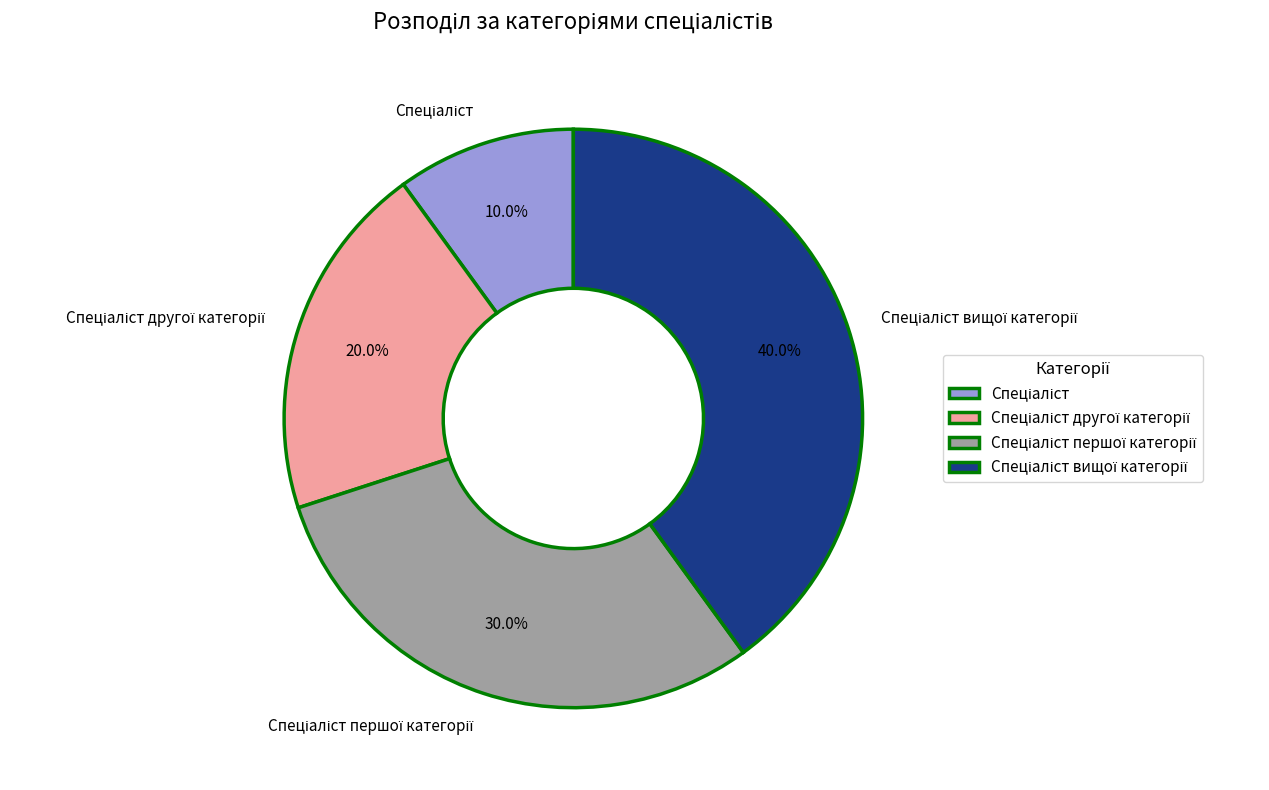

Is there any slice that represents more than half of the pie?

No